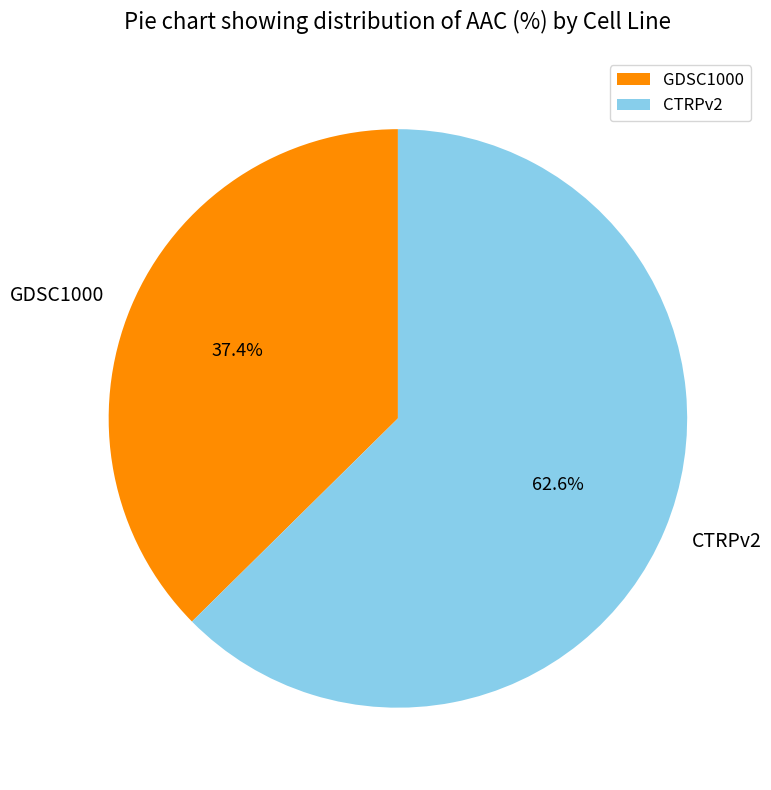

To the nearest percent, what is the difference between the GDSC1000 and CTRPv2 slice percentages?

25%